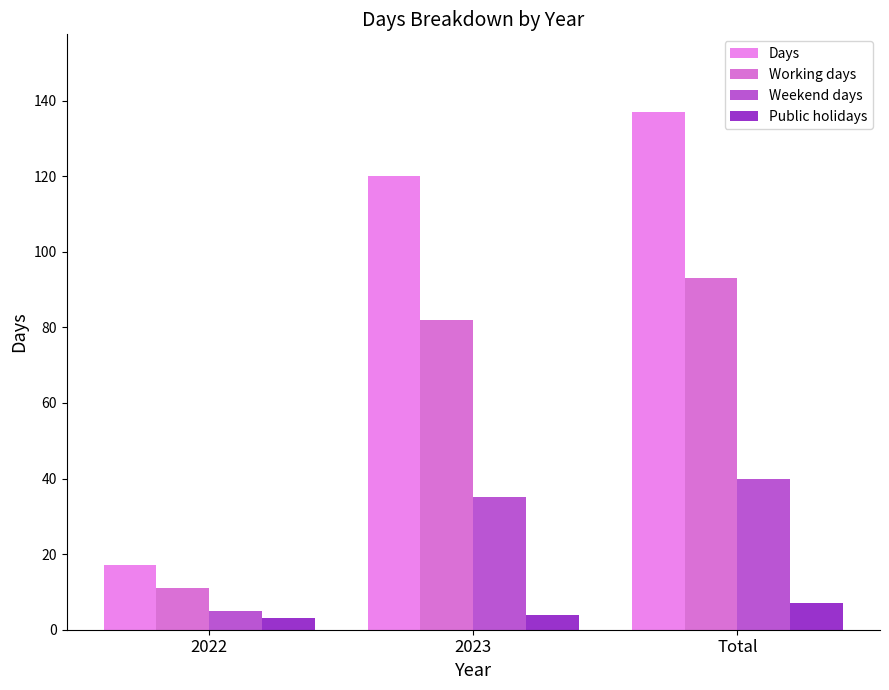

List the labels in order of Working days value, smallest first.

2022, 2023, Total